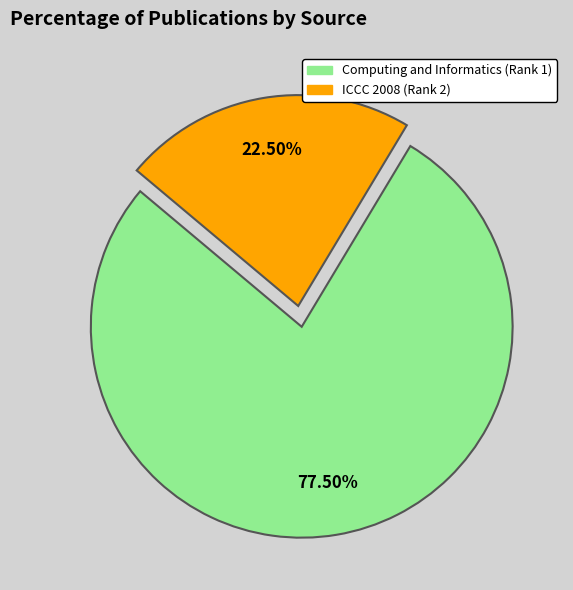

Combined, do ICCC 2008 (Rank 2) and Computing and Informatics (Rank 1) account for over 50%?

Yes